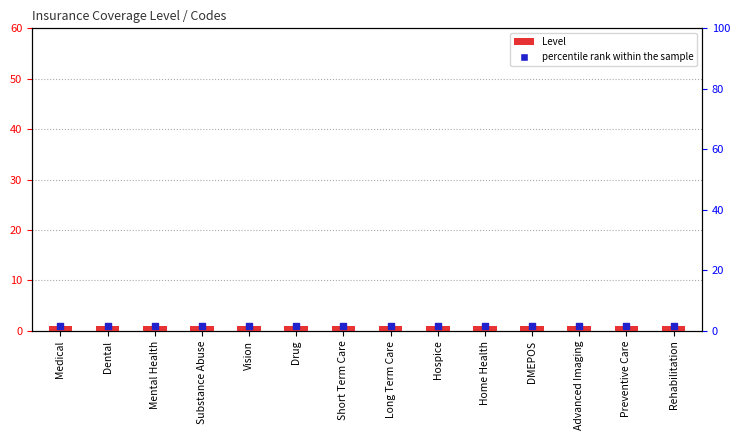

At which category is the sum across all series the highest?

Medical